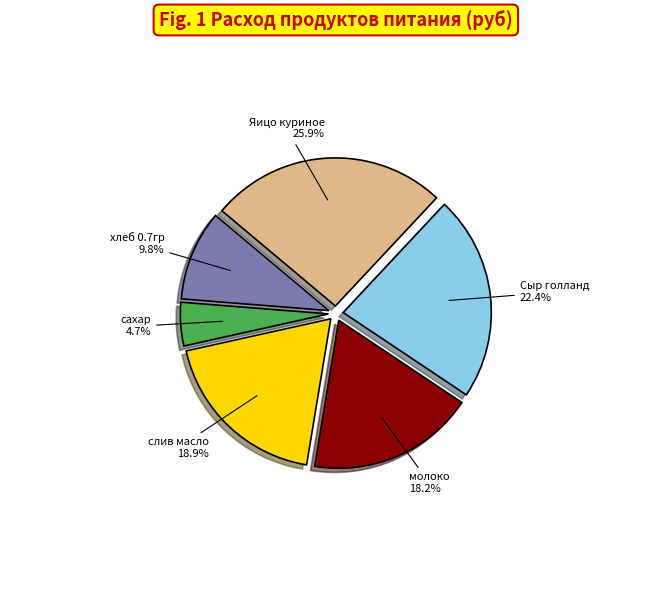

Count the number of slices in the pie.

6